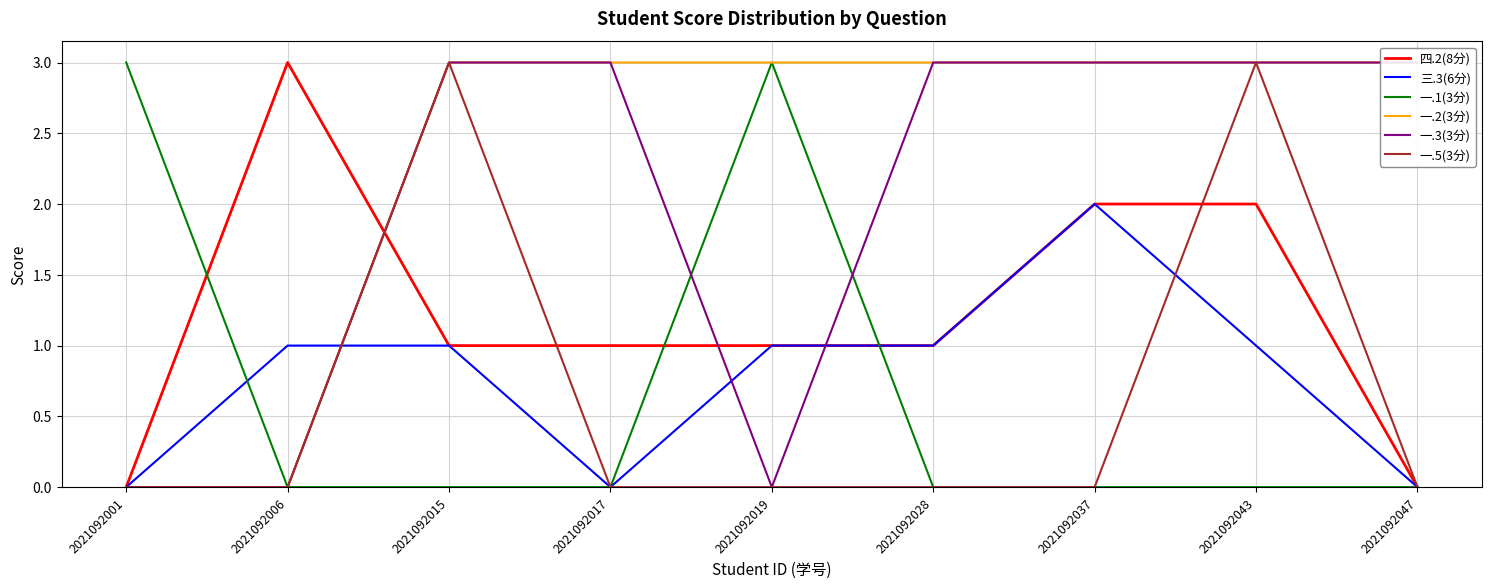

Count the number of data series in this chart.

6